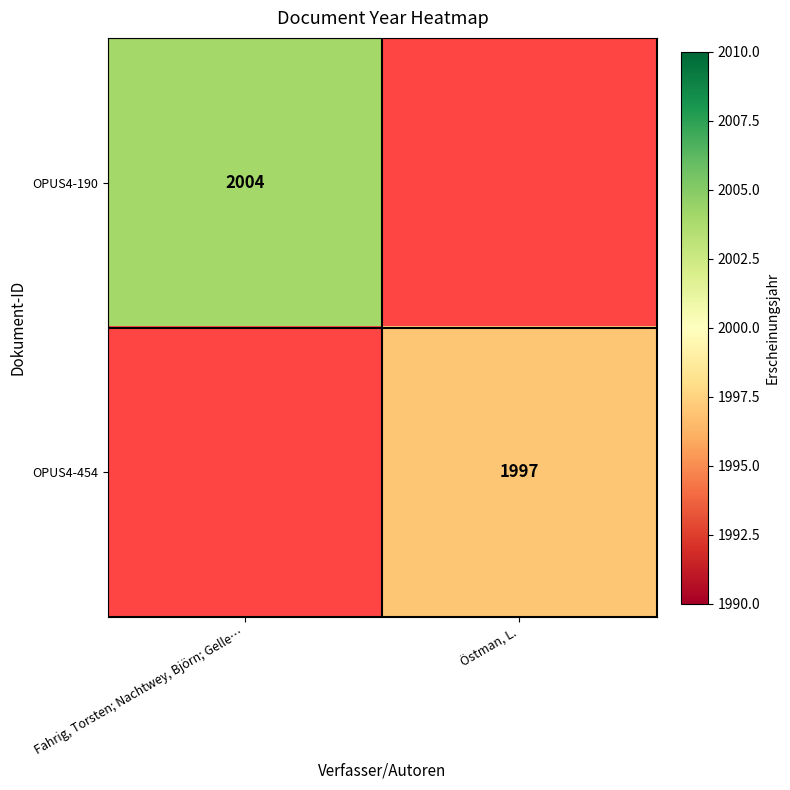

Is it true that OPUS4-454 equals 1997 at Östman, L.?

True